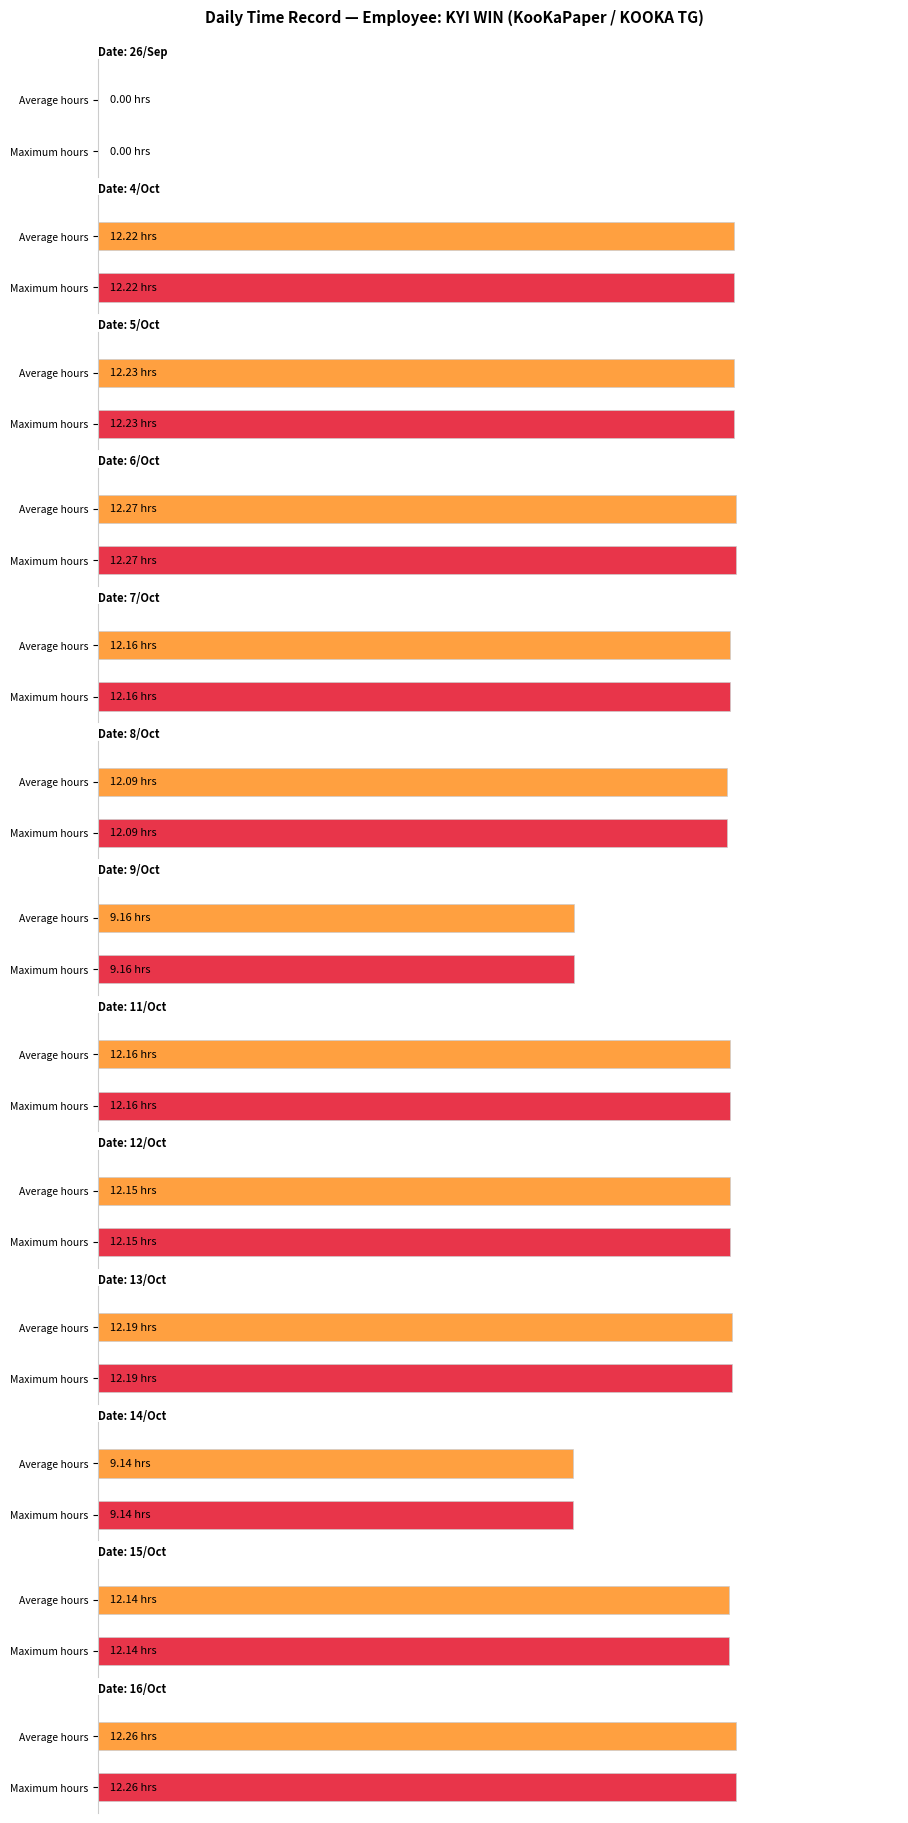

Does the chart contain stacked bars?

No